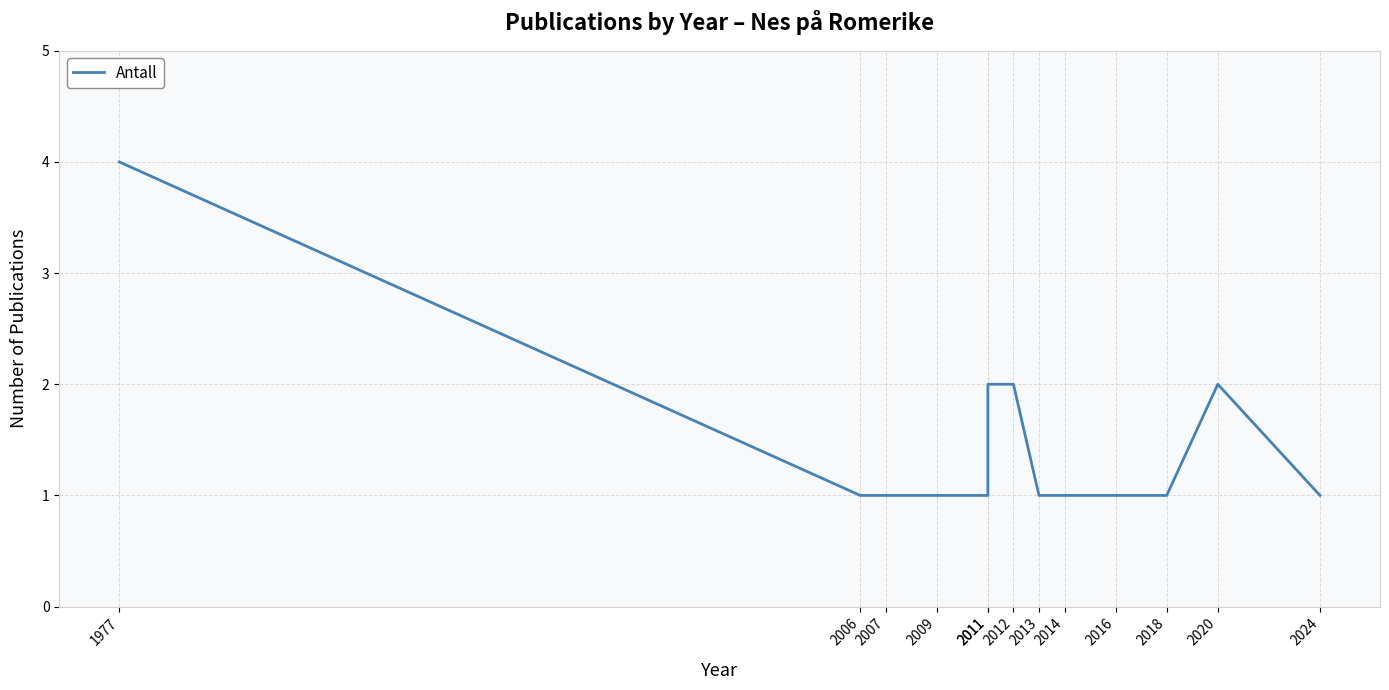

What is the sum of all values?

19